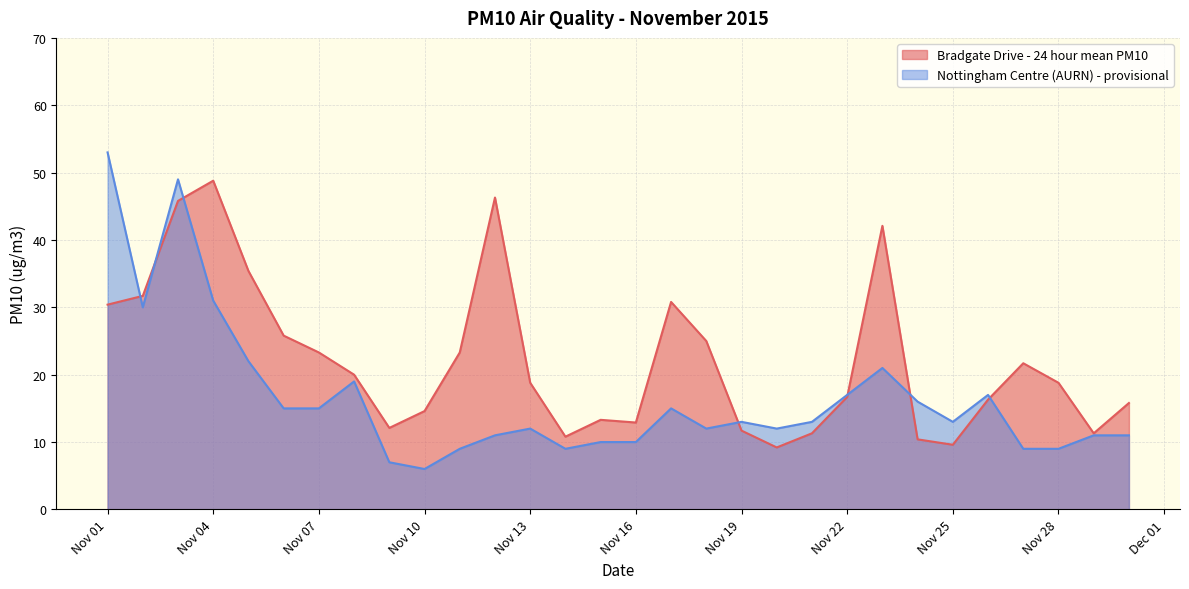

What are all the series names shown in the legend?

Bradgate Drive - 24 hour mean PM10, Nottingham Centre (AURN) - provisional